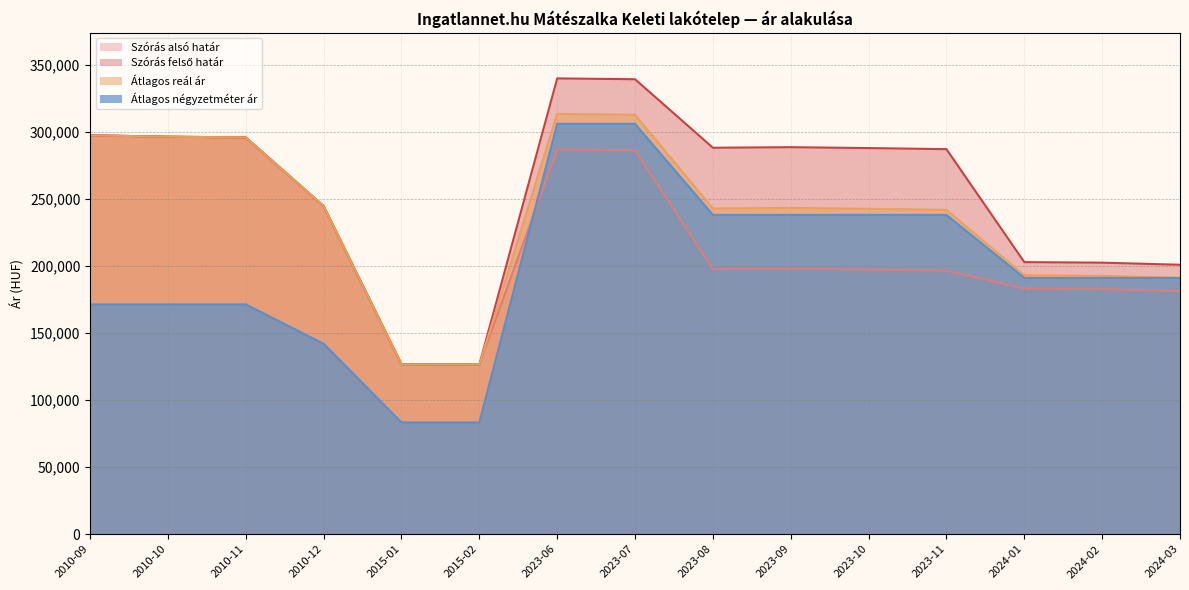

Rank the series by their average value, from highest to lowest.

Szórás felső határ, Átlagos reál ár, Szórás alsó határ, Átlagos négyzetméter ár